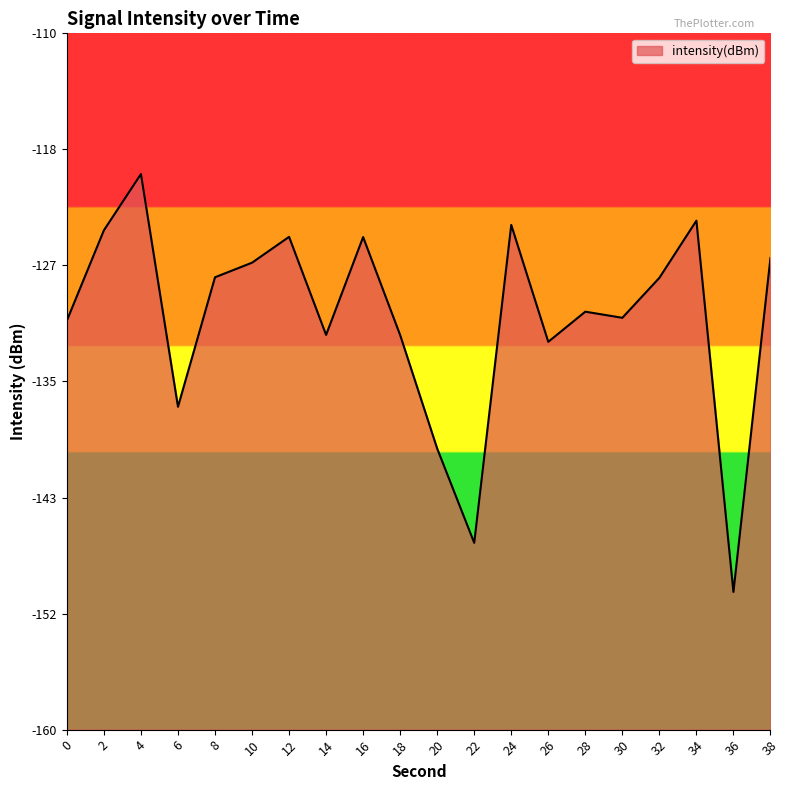

What is the change in value from 2 to 8?

-3.4